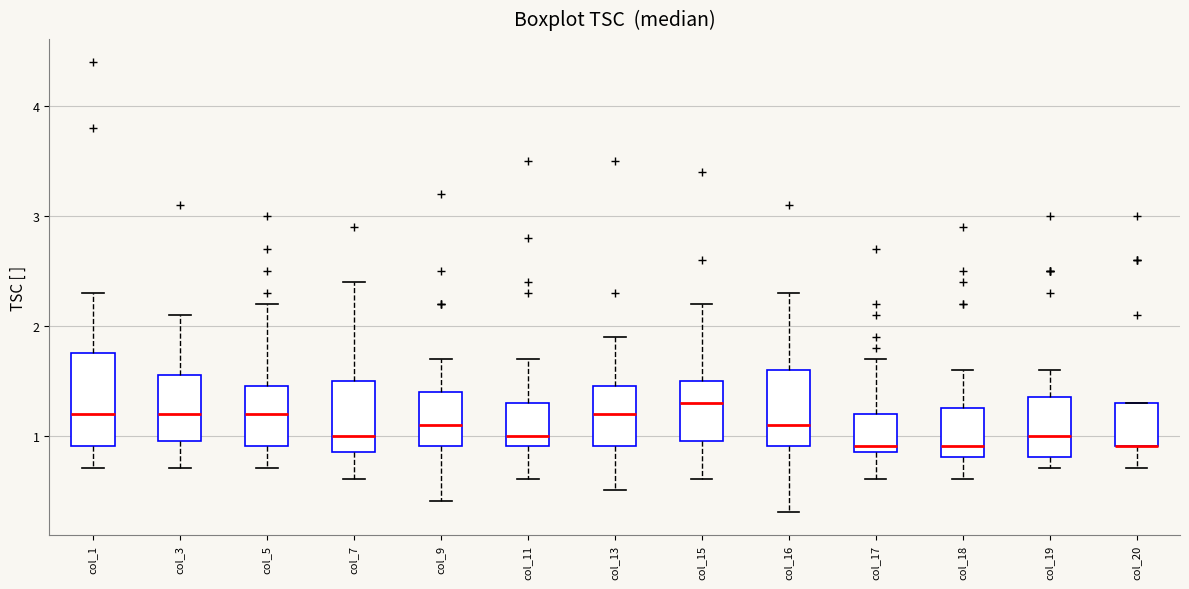

Reading left to right, transcribe this box plot: for each box, give where its median line is, the range the box spans, and where its two whiskers end, as read against the y-axis. The values are not printed on the chart, so give them approximately, as read against the axis.

col_1: median 1.2, box 0.9 to 1.8, whiskers 0.7 to 2.3
col_3: median 1.2, box 1.0 to 1.6, whiskers 0.7 to 2.1
col_5: median 1.2, box 0.9 to 1.5, whiskers 0.7 to 2.2
col_7: median 1.0, box 0.9 to 1.5, whiskers 0.6 to 2.4
col_9: median 1.1, box 0.9 to 1.4, whiskers 0.4 to 1.7
col_11: median 1.0, box 0.9 to 1.3, whiskers 0.6 to 1.7
col_13: median 1.2, box 0.9 to 1.5, whiskers 0.5 to 1.9
col_15: median 1.3, box 1.0 to 1.5, whiskers 0.6 to 2.2
col_16: median 1.1, box 0.9 to 1.6, whiskers 0.3 to 2.3
col_17: median 0.9 (just above the box's lower edge), box 0.9 to 1.2, whiskers 0.6 to 1.7
col_18: median 0.9, box 0.8 to 1.3, whiskers 0.6 to 1.6
col_19: median 1.0, box 0.8 to 1.4, whiskers 0.7 to 1.6
col_20: median 0.9 (drawn on the box's lower edge), box 0.9 to 1.3, whiskers 0.7 to 1.3